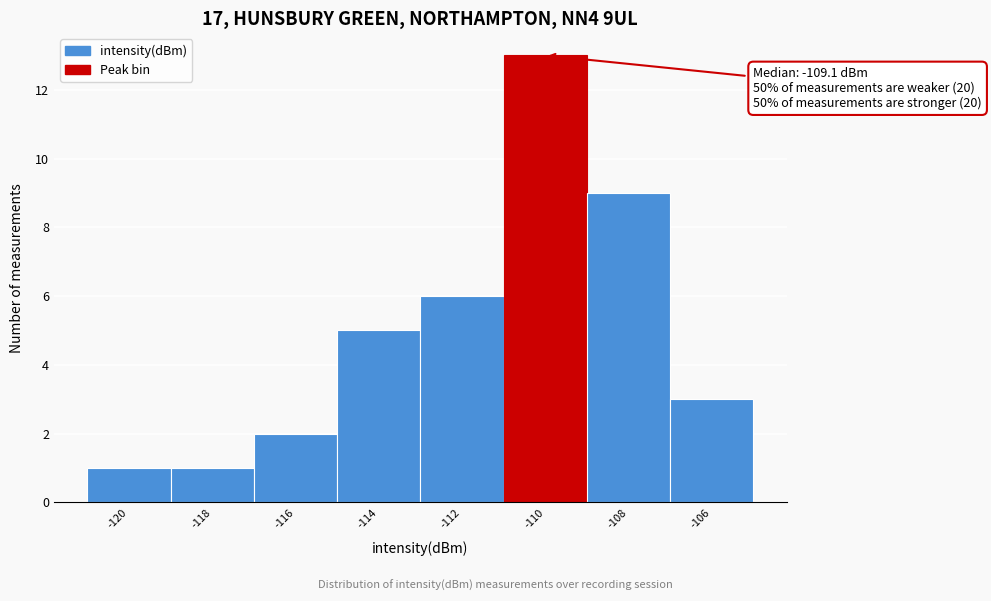

Reading right to left, transcribe all the data shown in this chart.

3	9	13	6	5	2	1	1